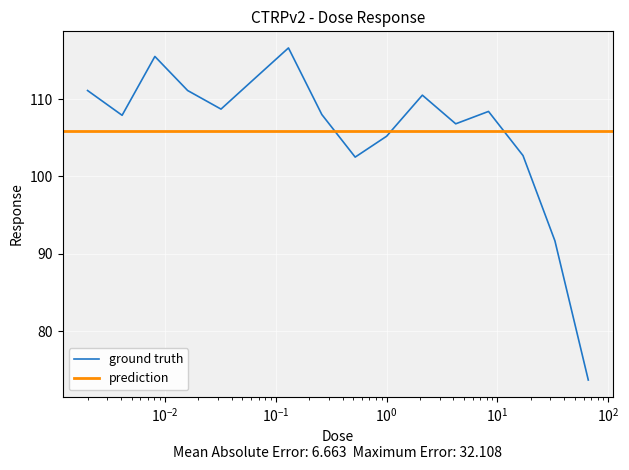

What is the average value?

105.8